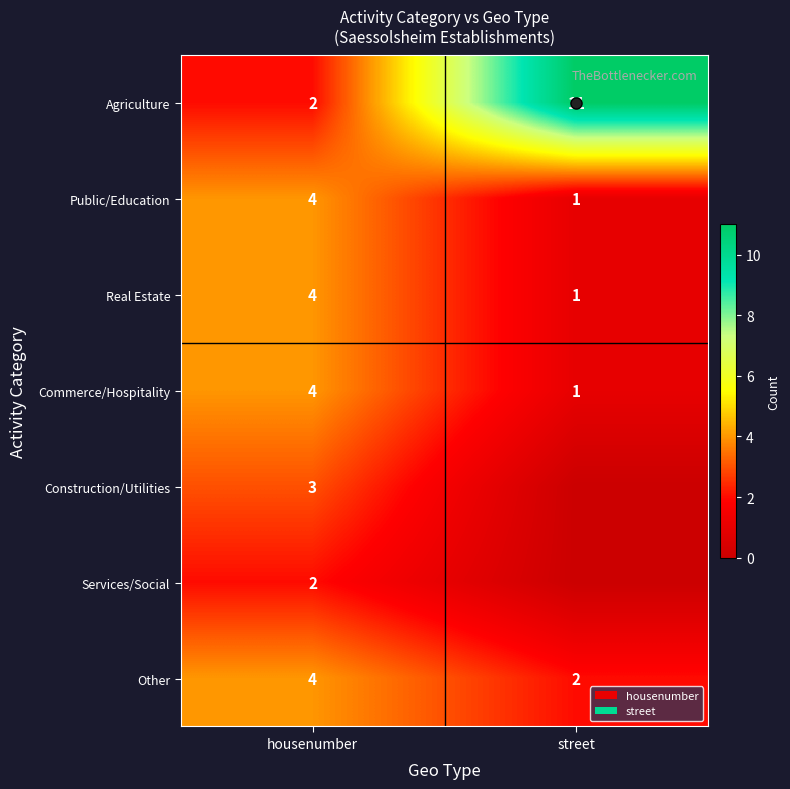

What is the difference between the maximum and minimum values in the Commerce/Hospitality series?

3